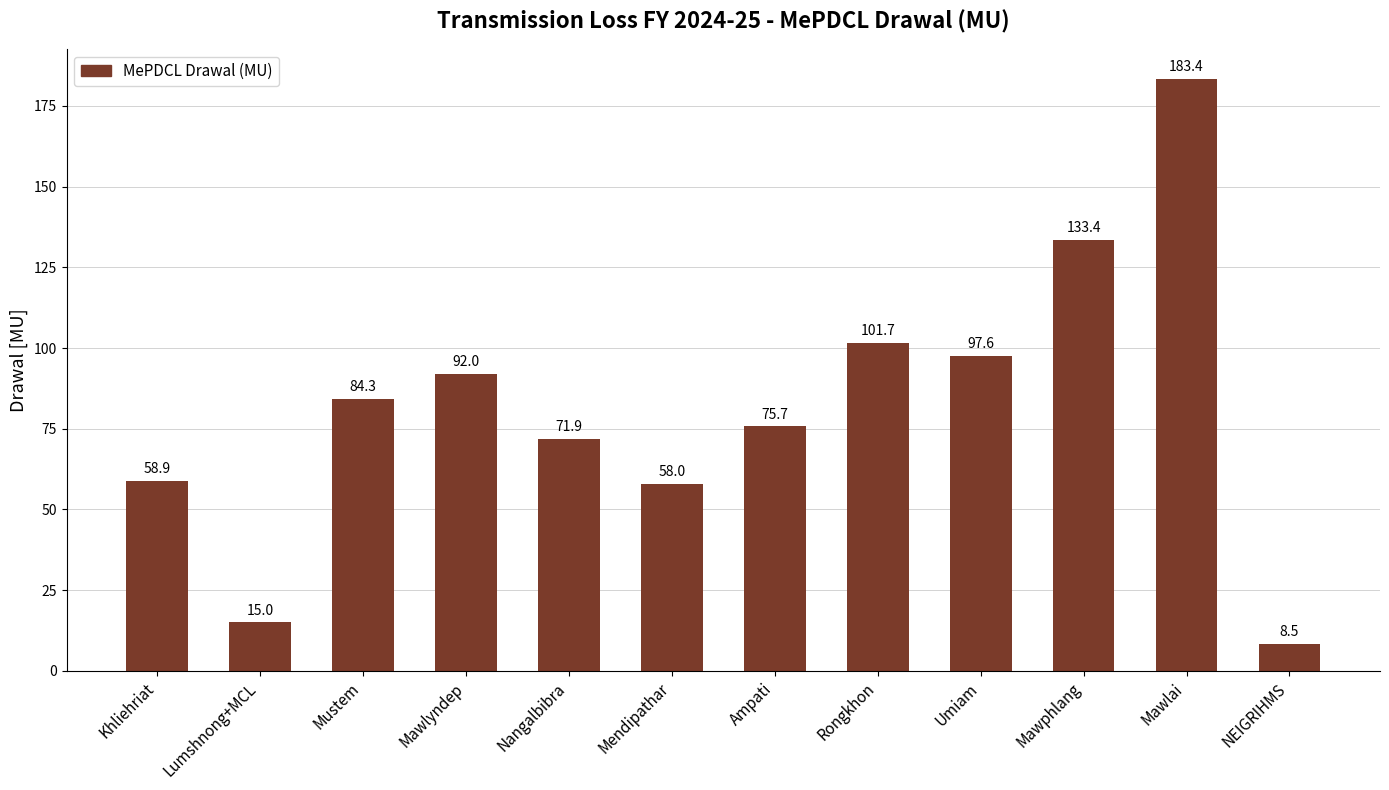

Where does the data first go above 84?

Mustem